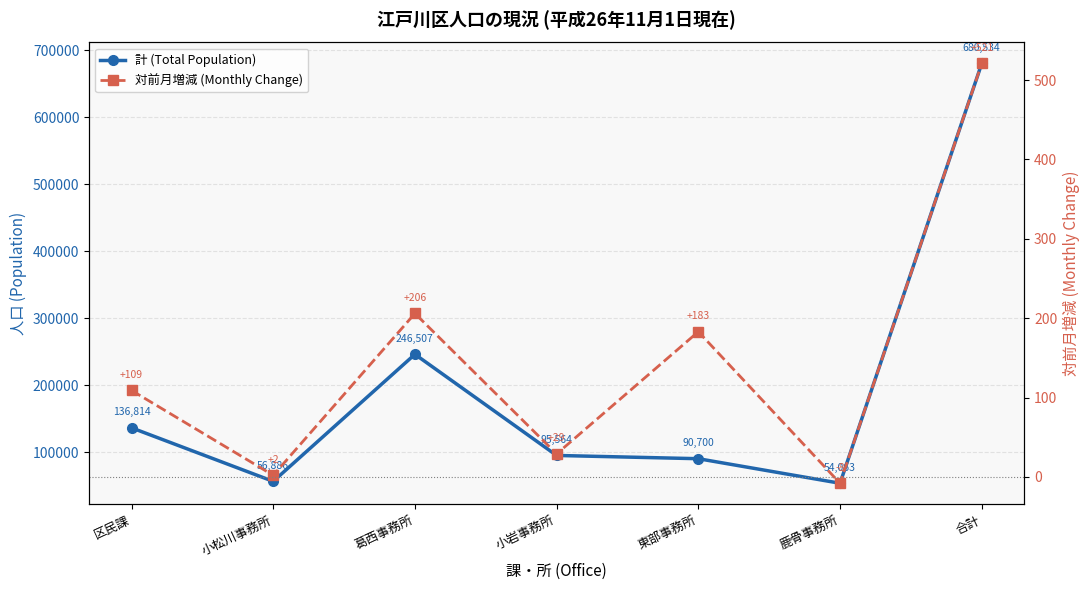

The 計 (Total Population) series shows 56886 at 小松川事務所. True or false?

True